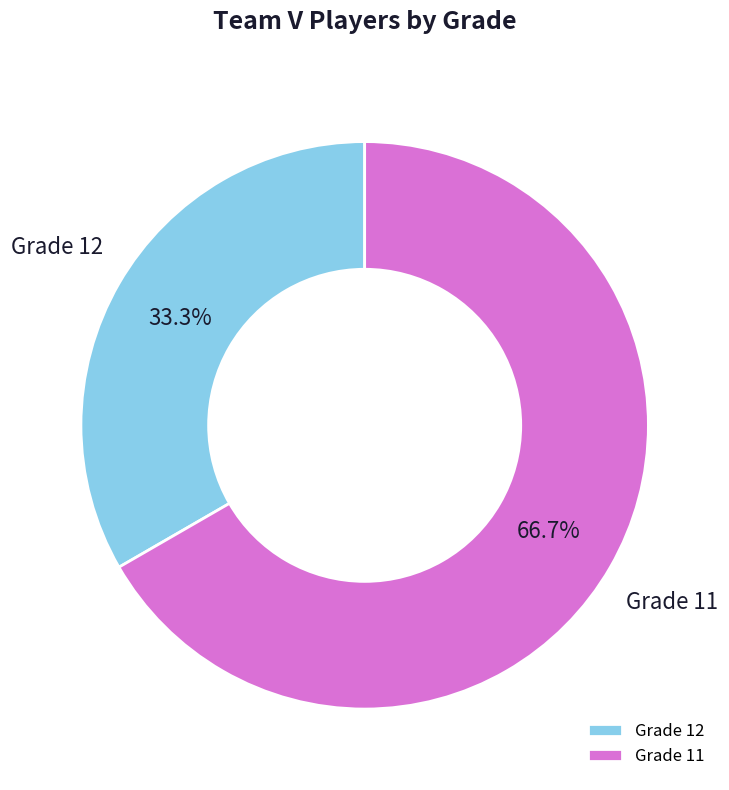

Rank the categories by value from lowest to highest.

Grade 12, Grade 11